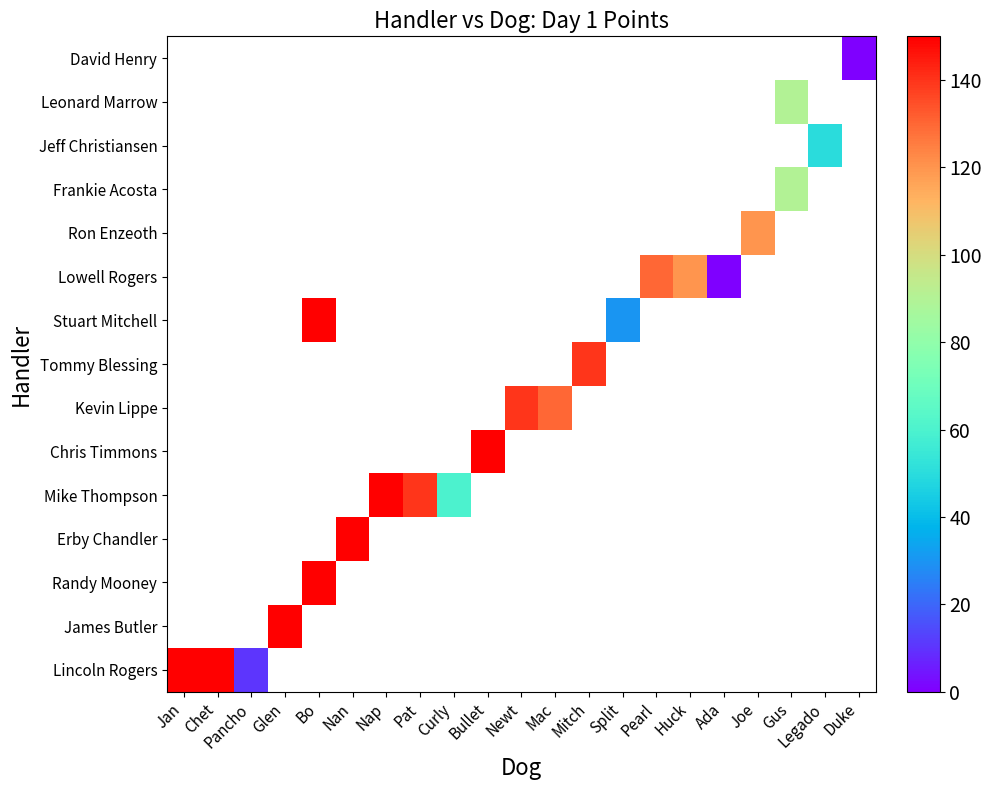

List the series in order of their peak value, highest first.

Lincoln Rogers, James Butler, Randy Mooney, Erby Chandler, Mike Thompson, Chris Timmons, Kevin Lippe, Tommy Blessing, Stuart Mitchell, Lowell Rogers, Ron Enzeoth, Frankie Acosta, Jeff Christiansen, Leonard Marrow, David Henry